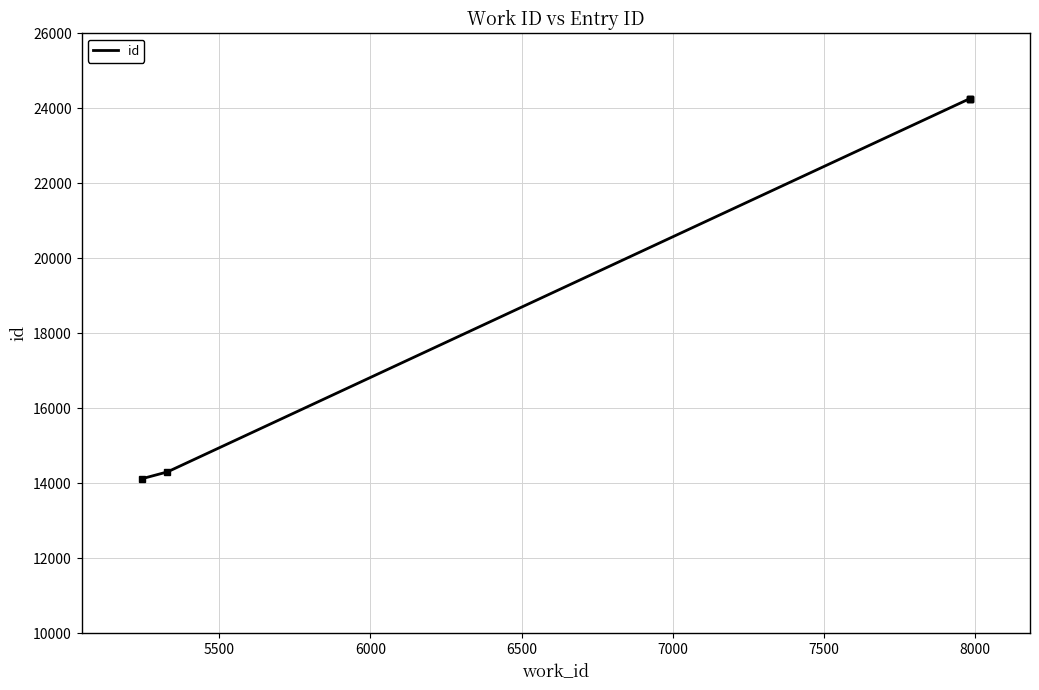

Count the number of data series in this chart.

1